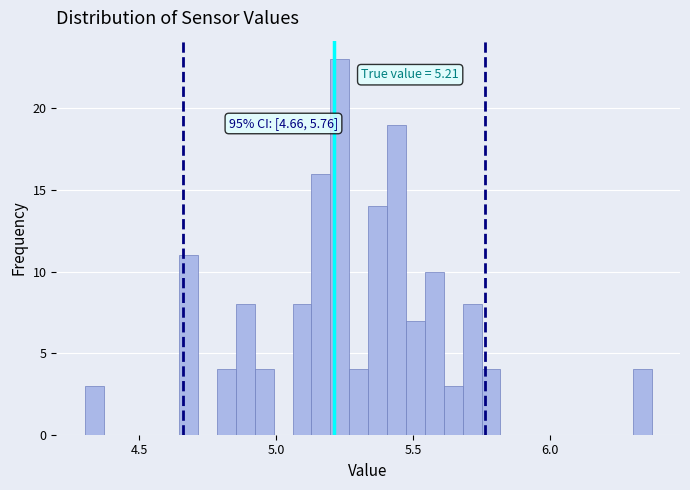

Around what value on the x-axis is the tallest bar? Give the approximate position of its centre, as read against the axis.

5.25